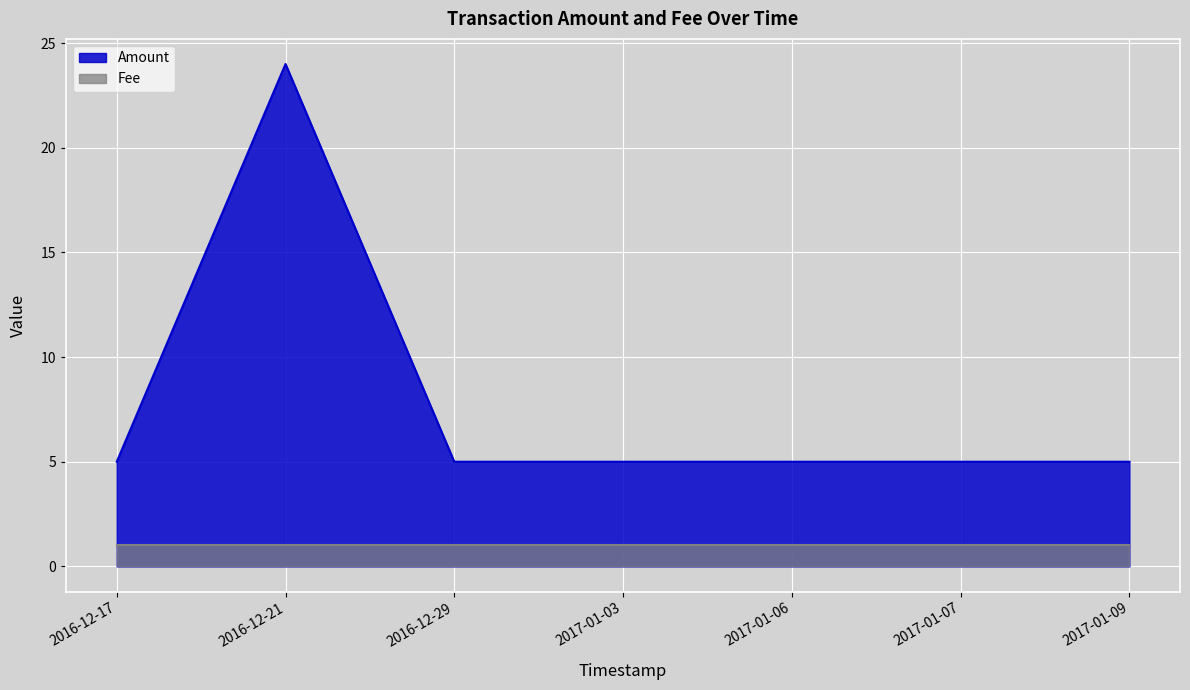

What is the value of the 4th point from the left?

5